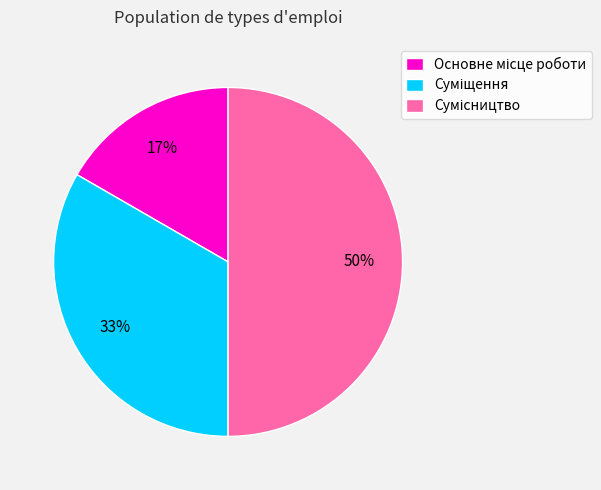

Count the number of slices in the pie.

3